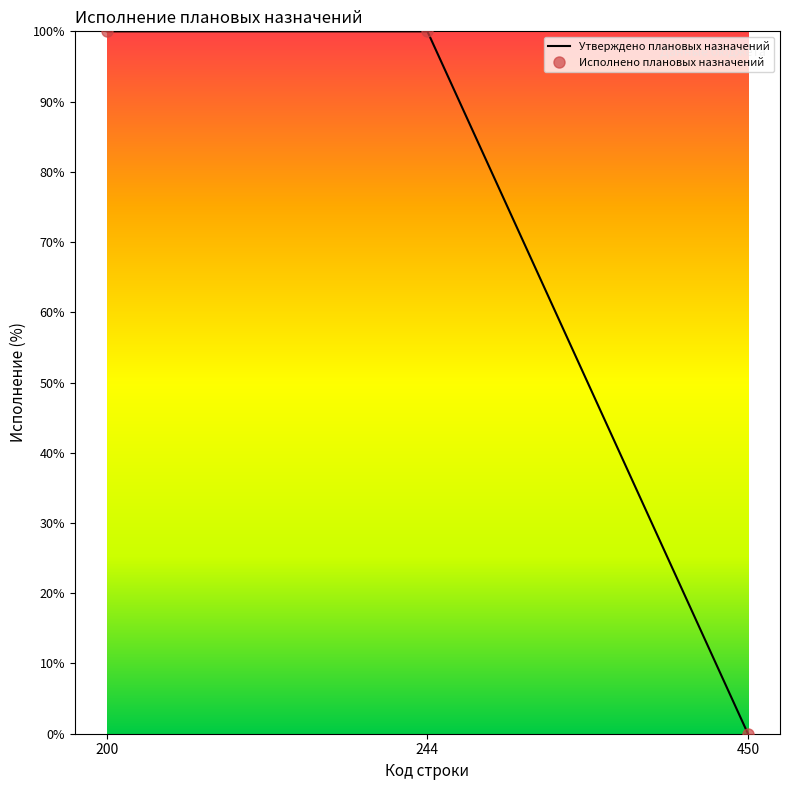

True or false: Исполнено плановых назначений has a value of 39 at 450.

False